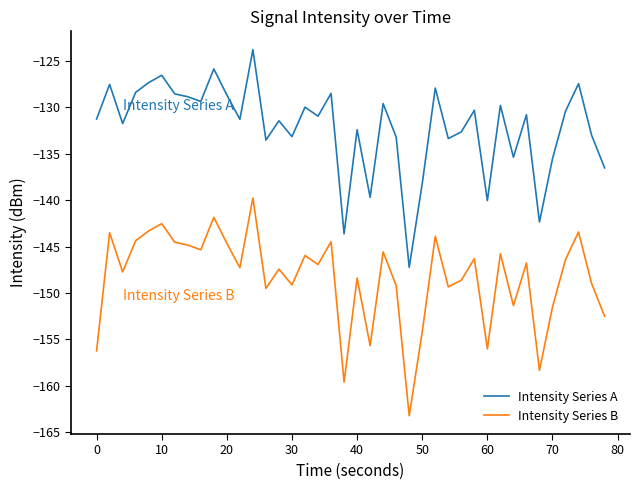

What is the maximum value shown in the chart?

-123.8